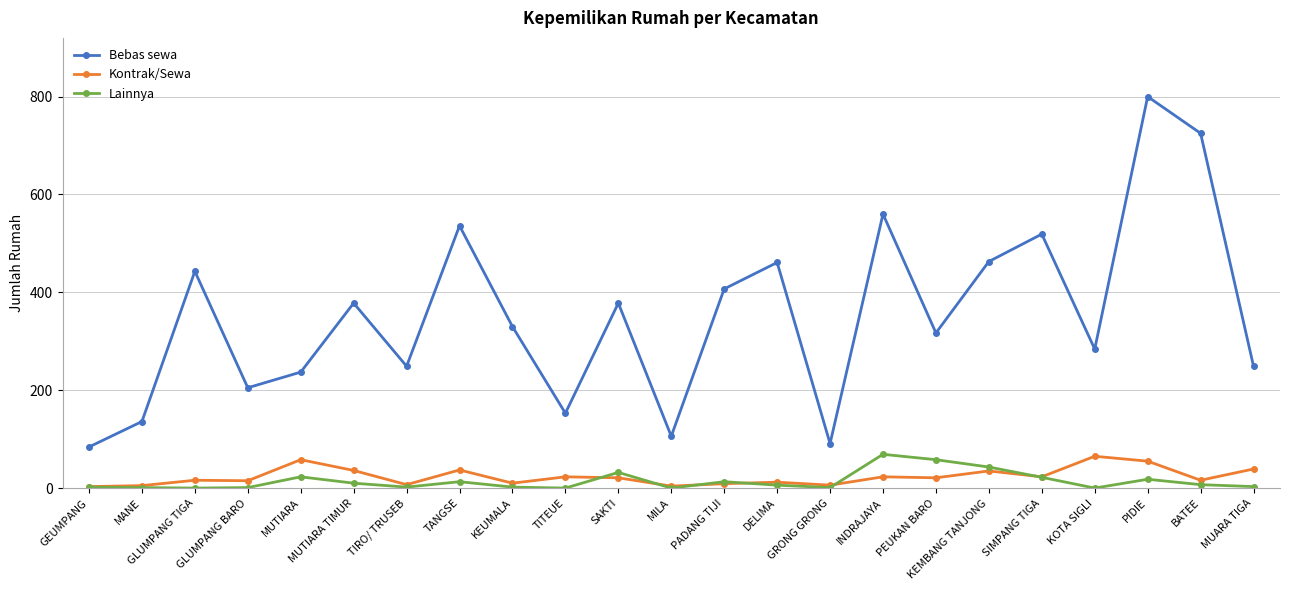

At which label is Bebas sewa closest to 442?

GLUMPANG TIGA